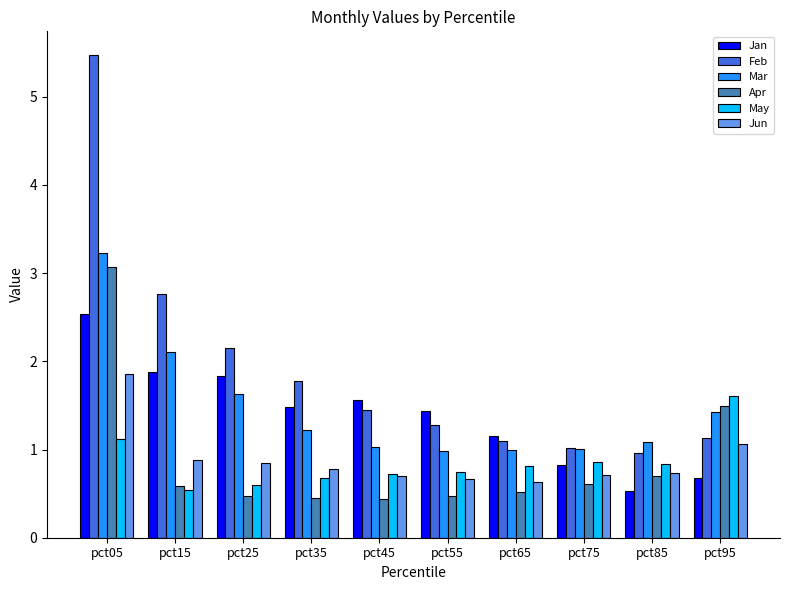

What is the maximum value for Mar?

3.2